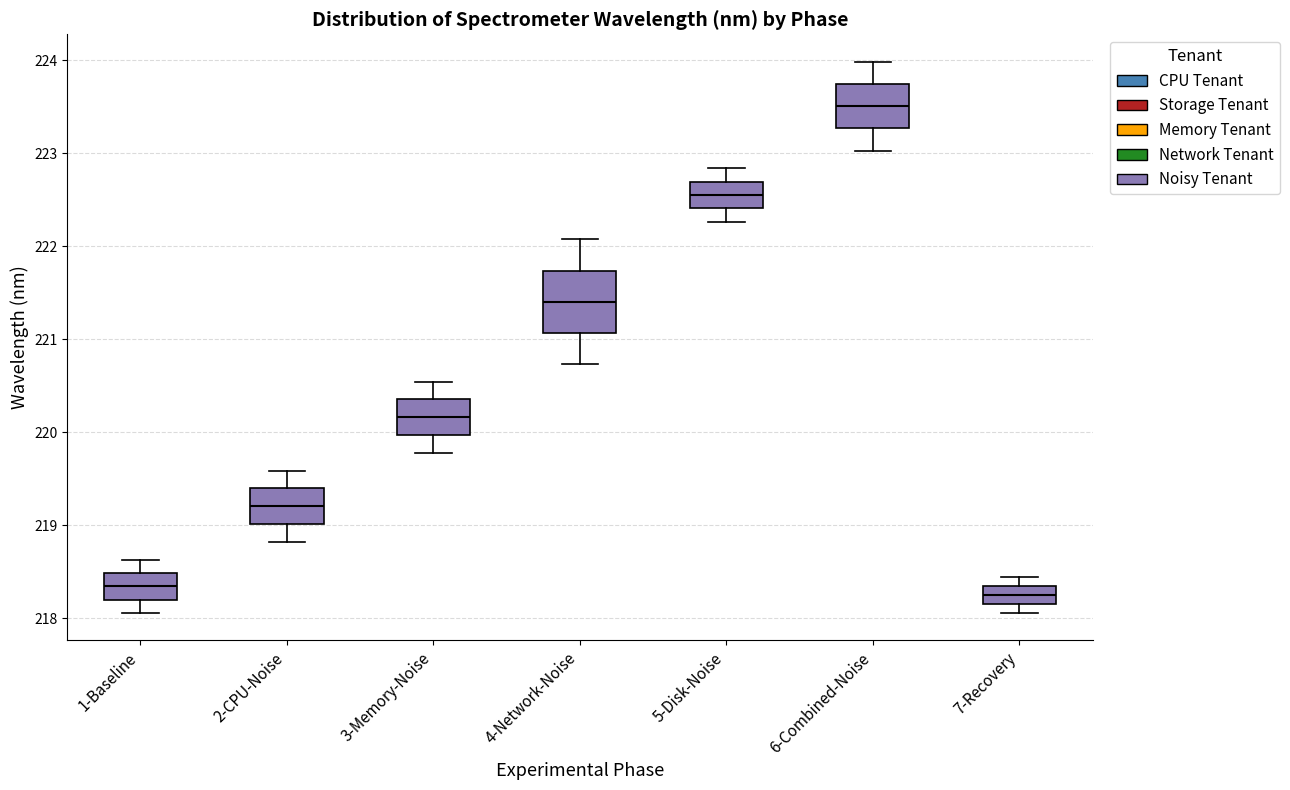

Which box is the tallest, from its lower edge to its upper edge?

4-Network-Noise